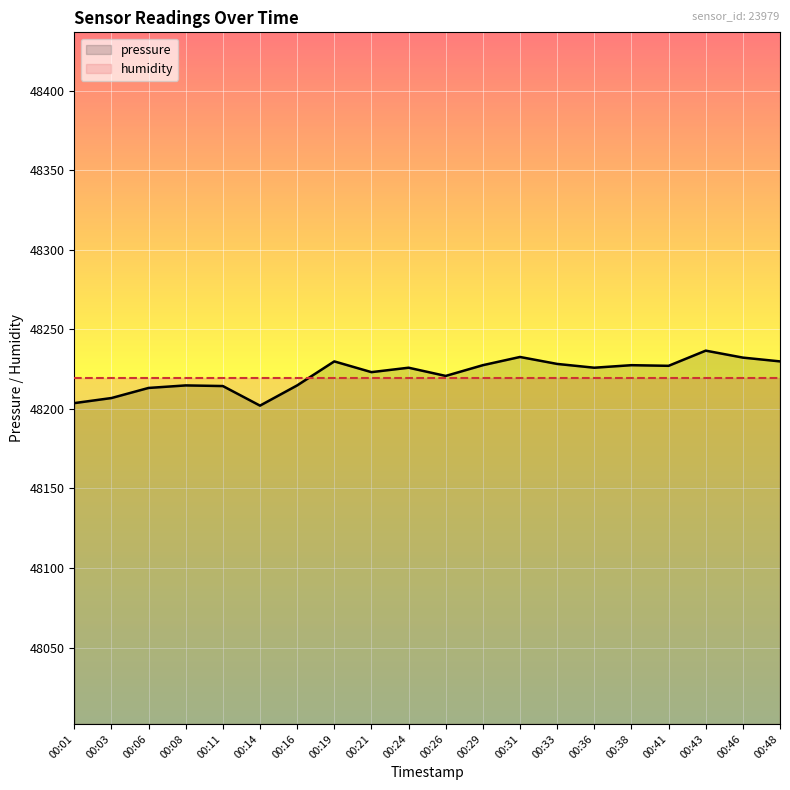

How many times do humidity and pressure cross each other?

1